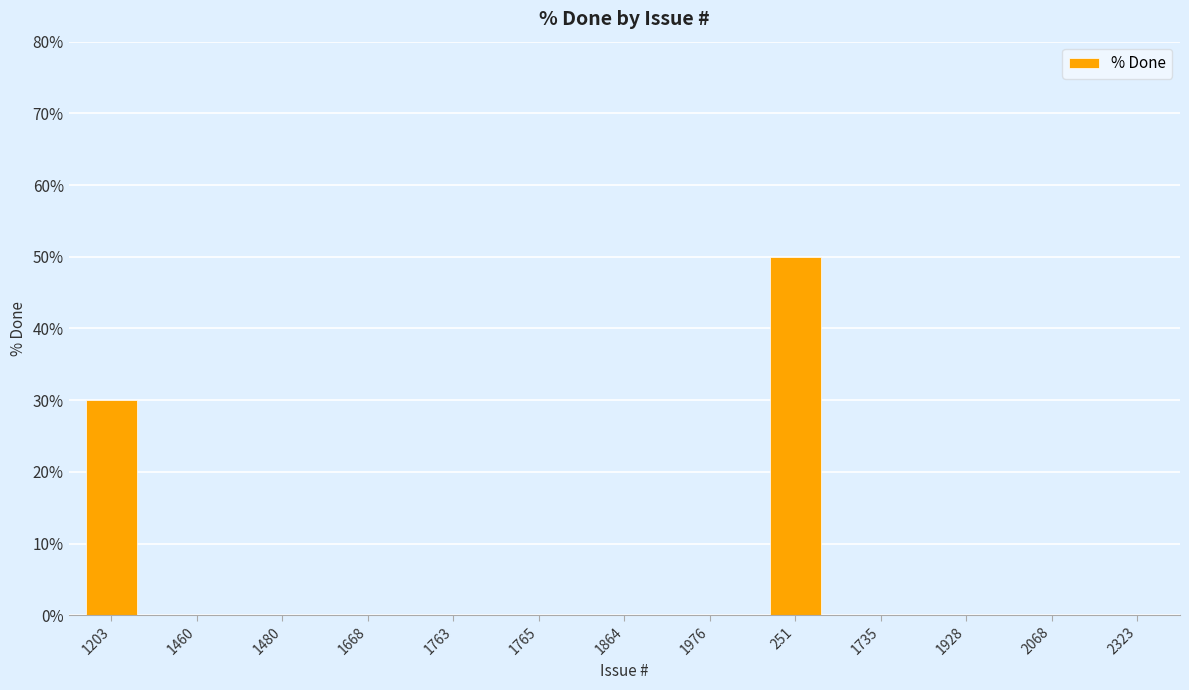

At which category does the chart reach its peak across all series?

251